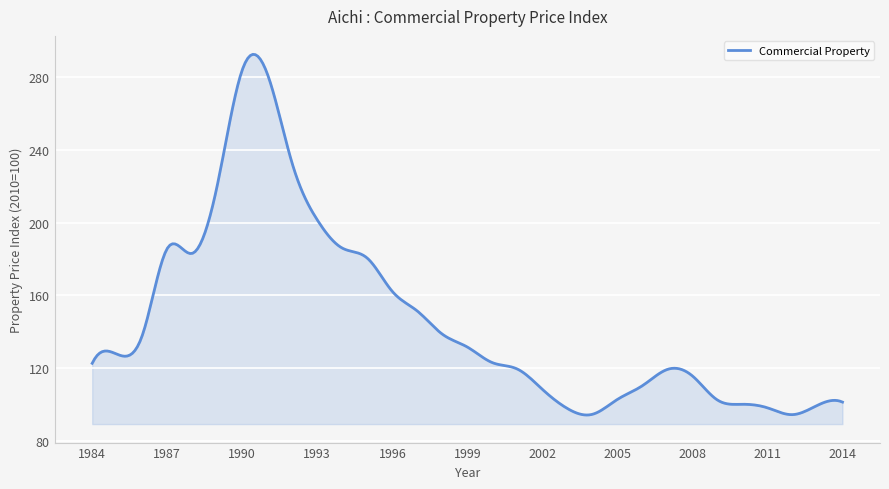

What is the difference between the maximum and minimum values?

198.5